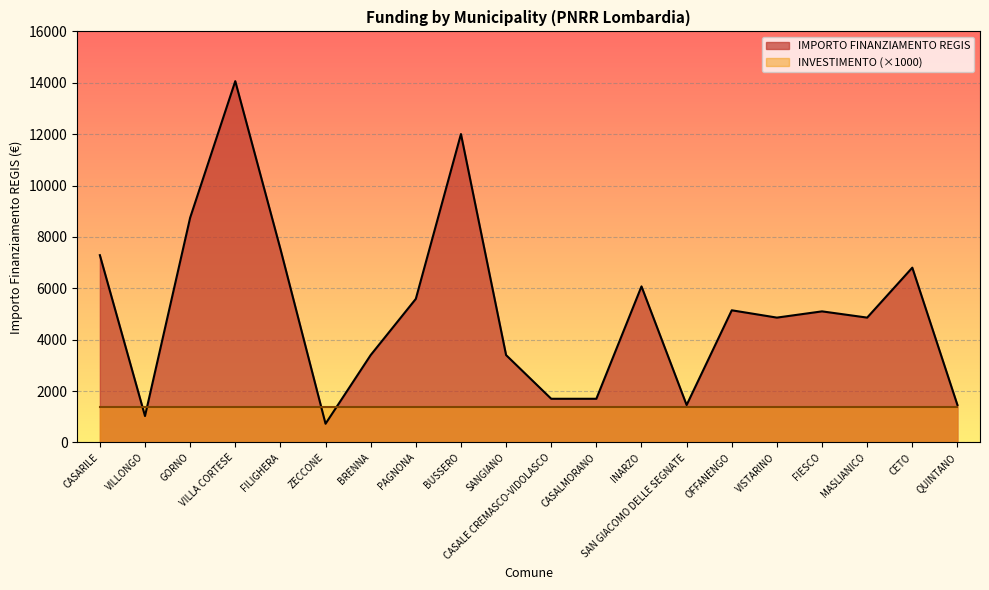

The chart shows a value of 8993 at FIESCO. True or false?

False